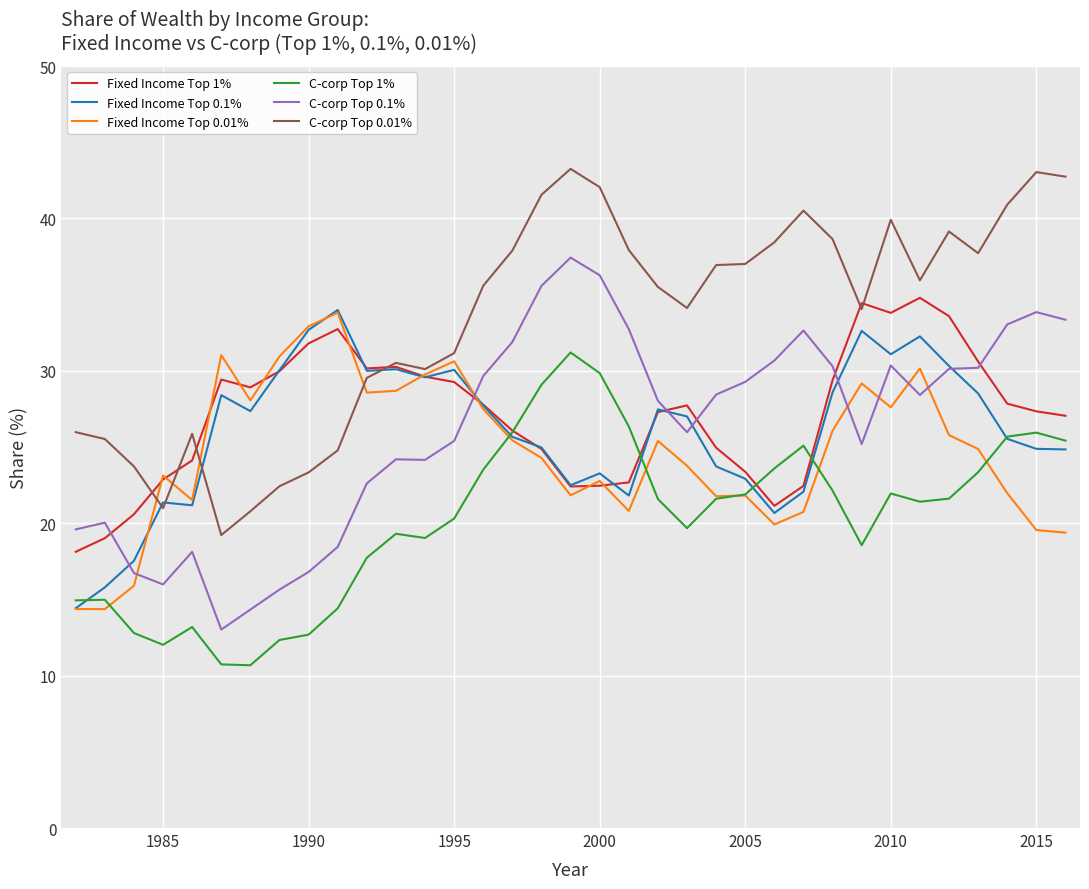

What is the greatest value displayed?

43.3